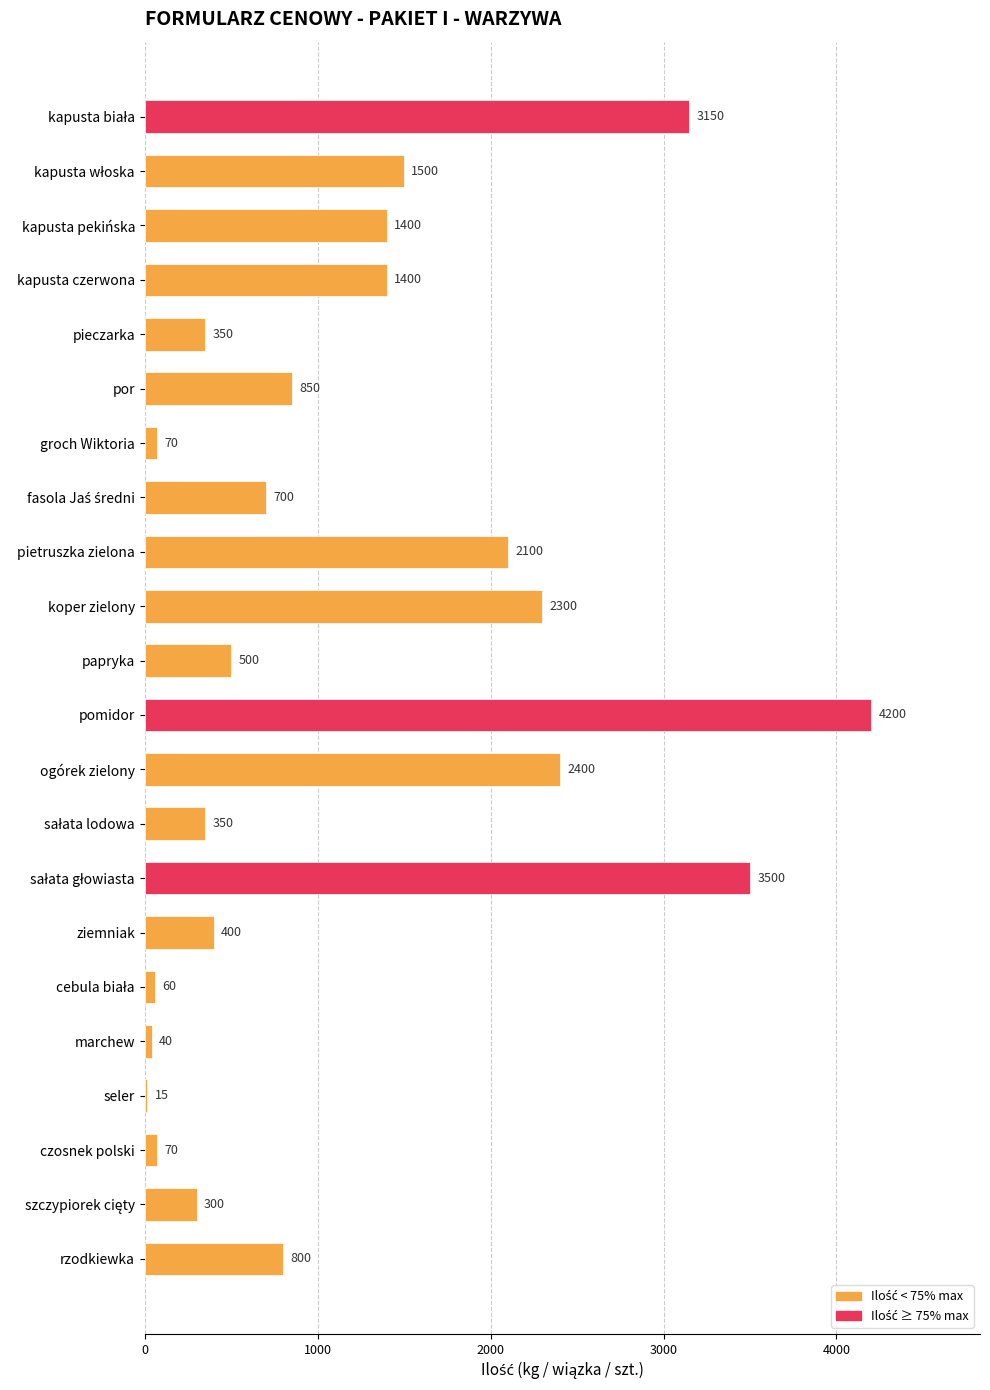

Count the number of categories in the chart.

22